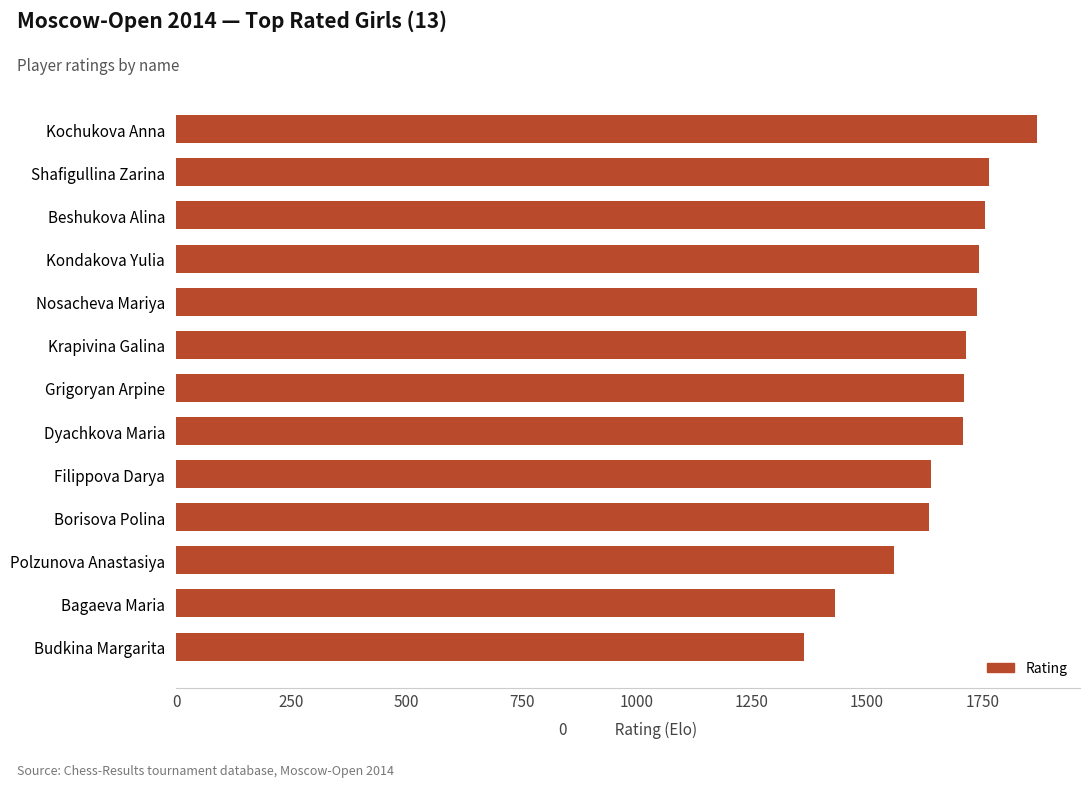

Read the value at Krapivina Galina.

1714